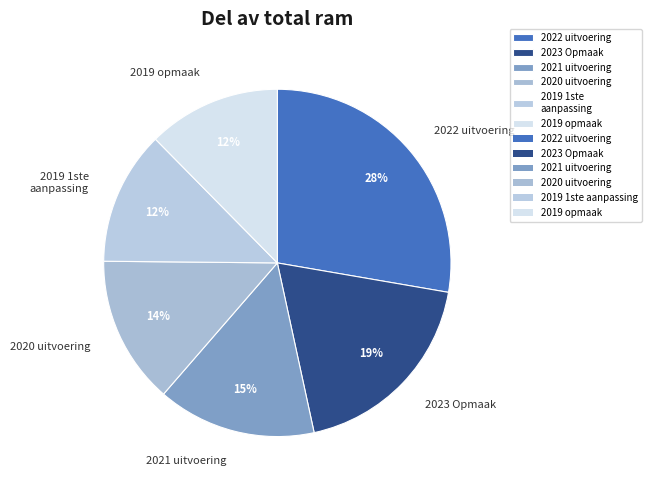

Approximately how many times larger is the value at 2019 opmaak compared to 2020 uitvoering?

0.9